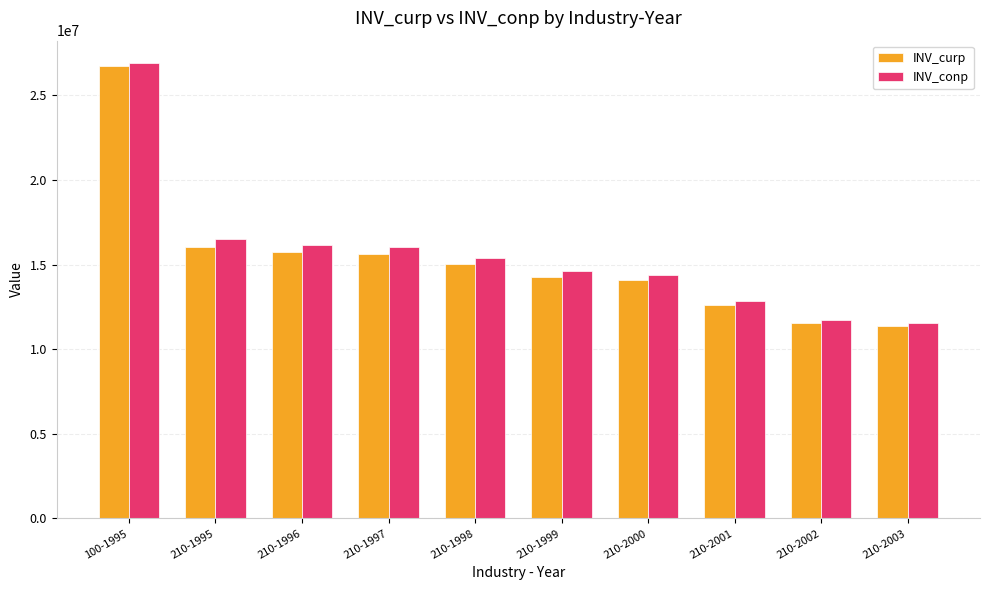

What is the value of the INV_conp bar at the 6th from the left?

14607311